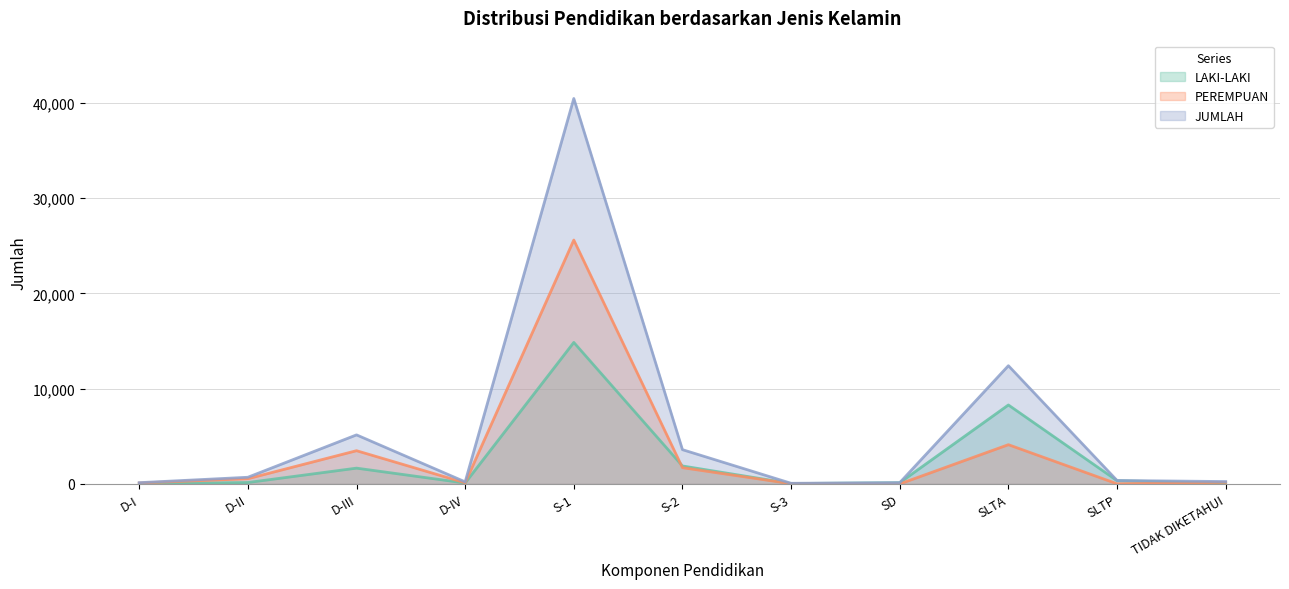

What is the spread (max minus min) of values at D-I?

100